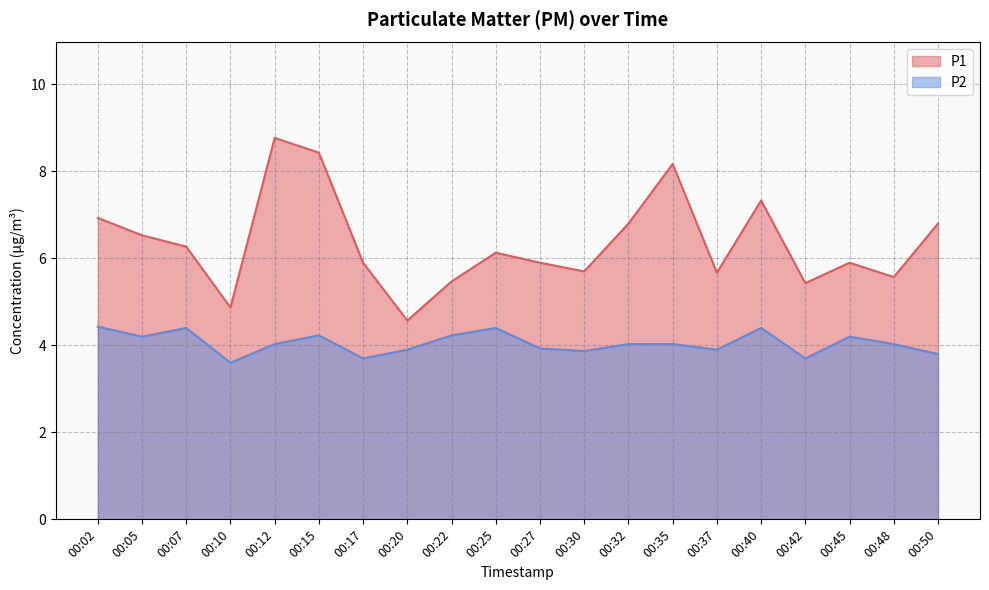

Where is P1 nearest to the value 6?

00:17